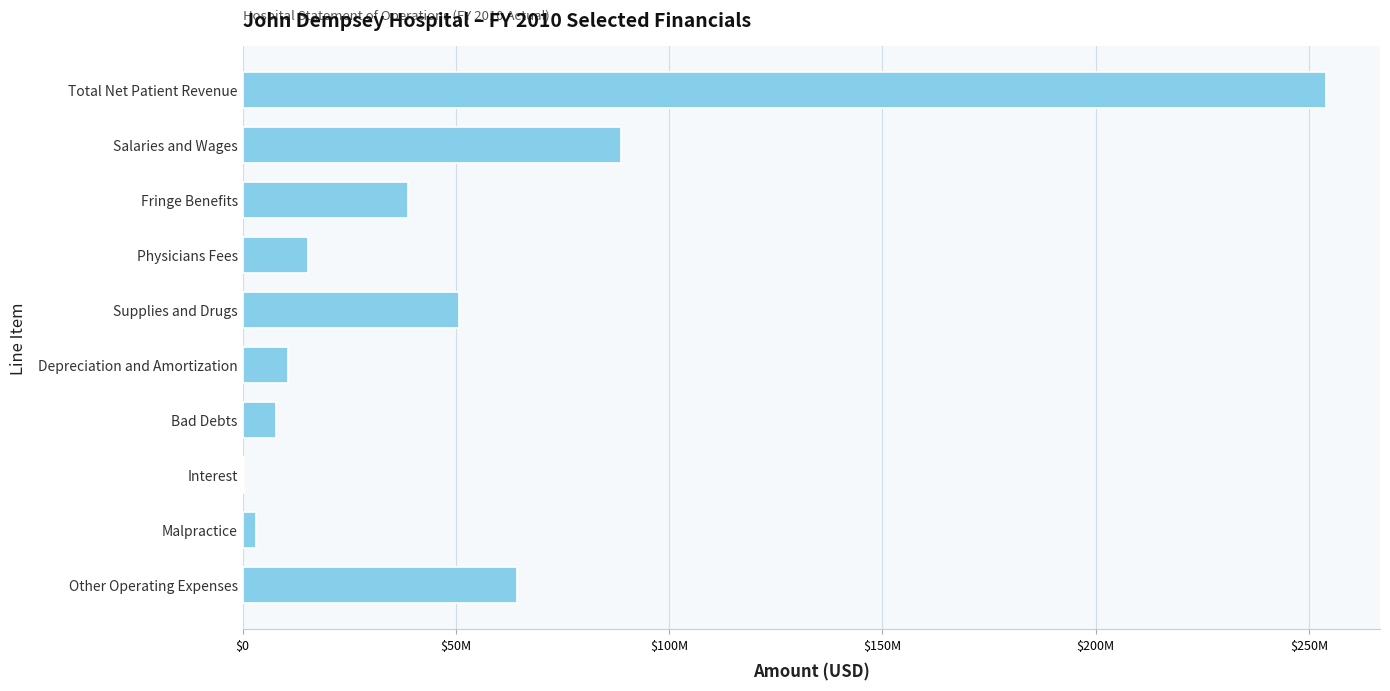

Are the bars grouped side by side (vs. stacked)?

No